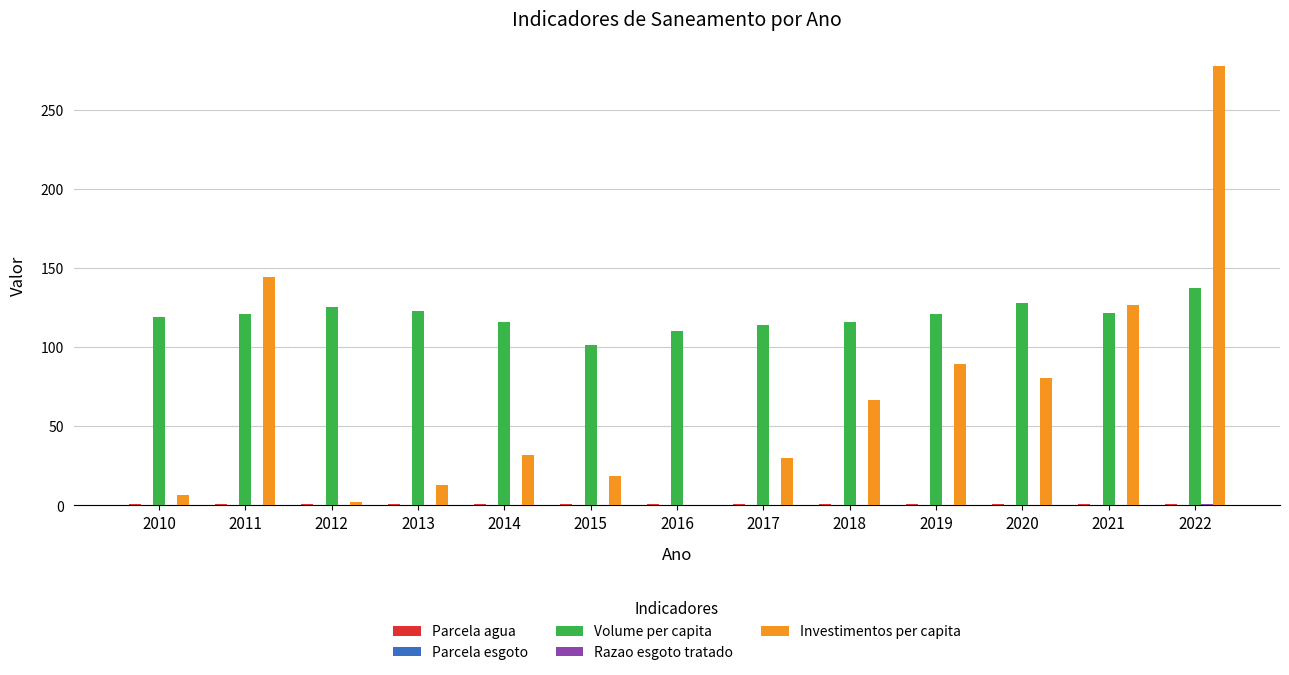

The Investimentos per capita series shows 277.2 at 2022. True or false?

True